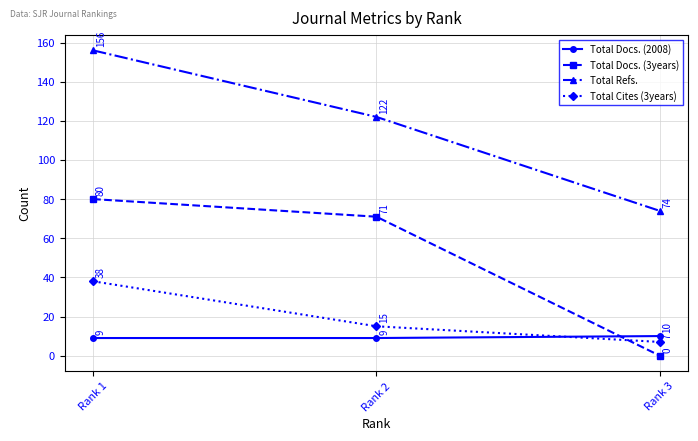

How many values in the Total Docs. (3years) series are below 71?

1